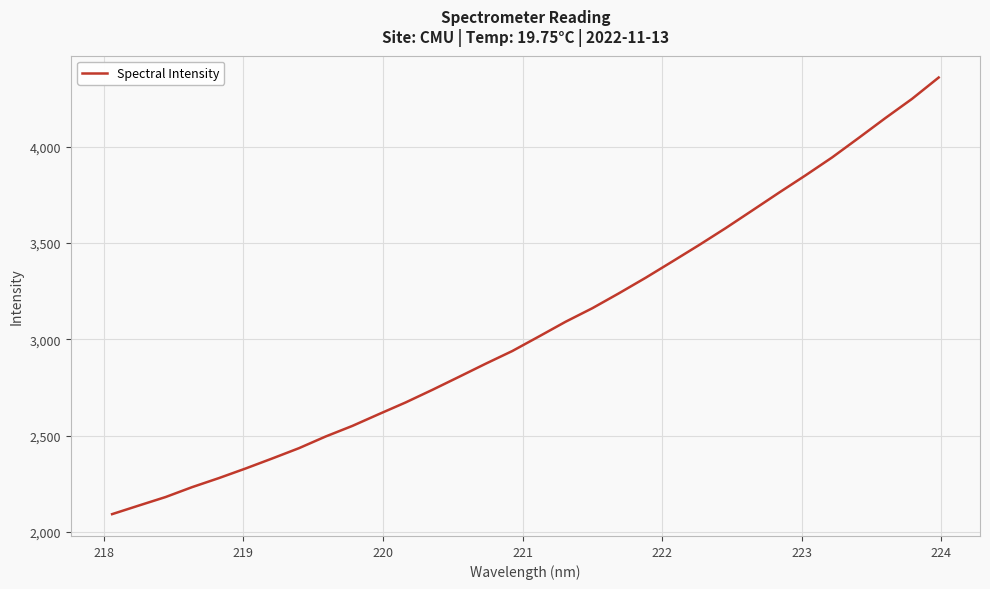

What is the maximum value shown in the chart?

4358.4